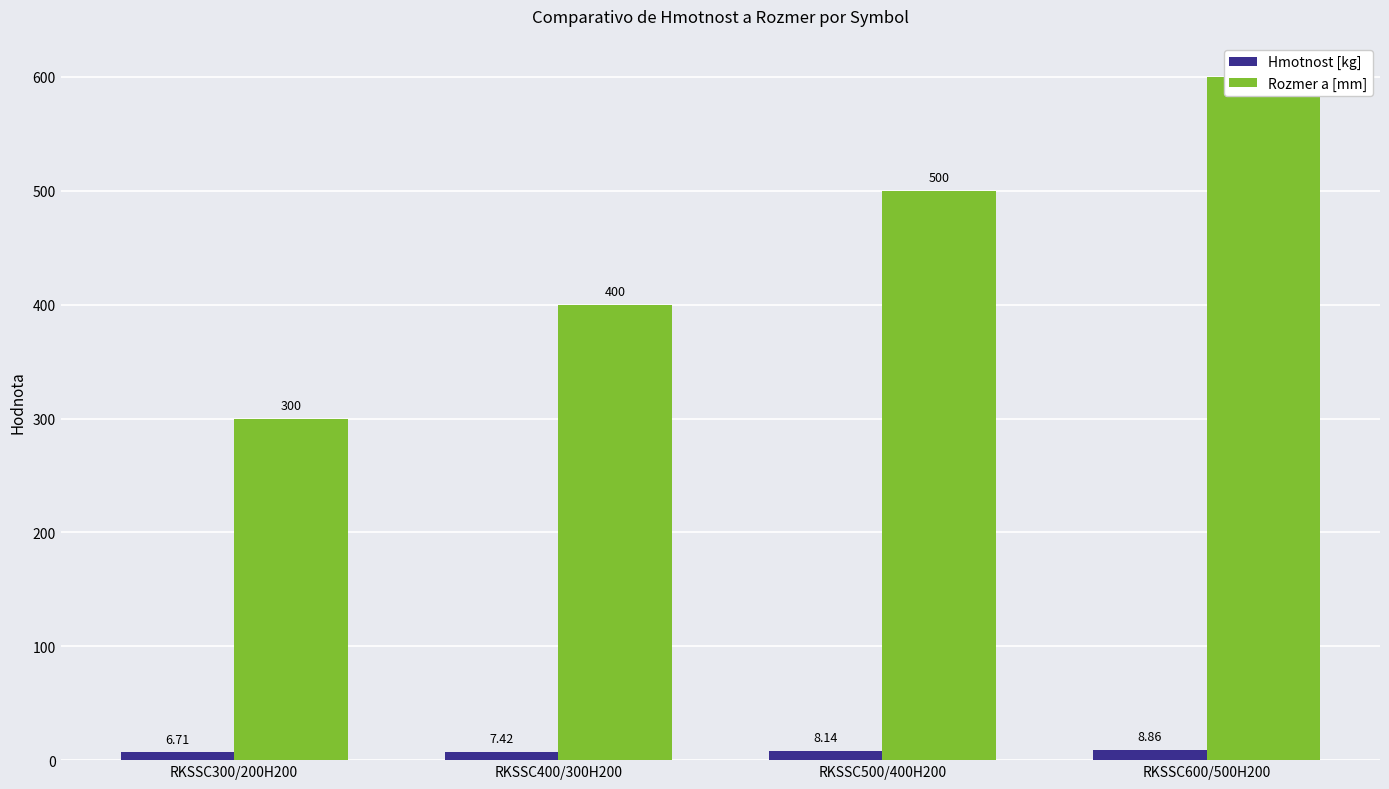

What is the difference between the second highest and minimum values in the Rozmer a [mm] series?

200.0